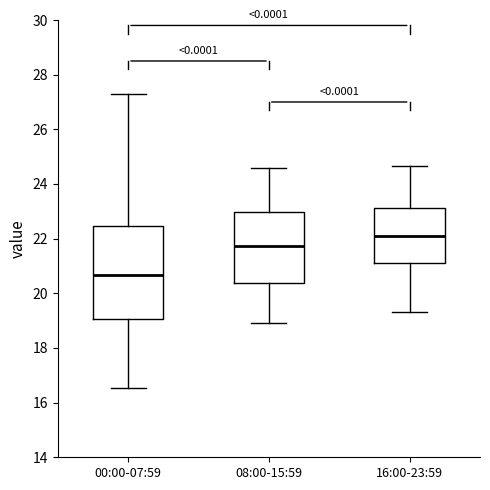

Reading left to right, transcribe this box plot: for each box, give where its median line is, the range the box spans, and where its two whiskers end, as read against the y-axis. The values are not printed on the chart, so give them approximately, as read against the axis.

00:00-07:59: median 20.6, box 19.0 to 22.4, whiskers 16.6 to 27.4
08:00-15:59: median 21.8, box 20.4 to 23.0, whiskers 19.0 to 24.6
16:00-23:59: median 22.2, box 21.2 to 23.2, whiskers 19.4 to 24.6